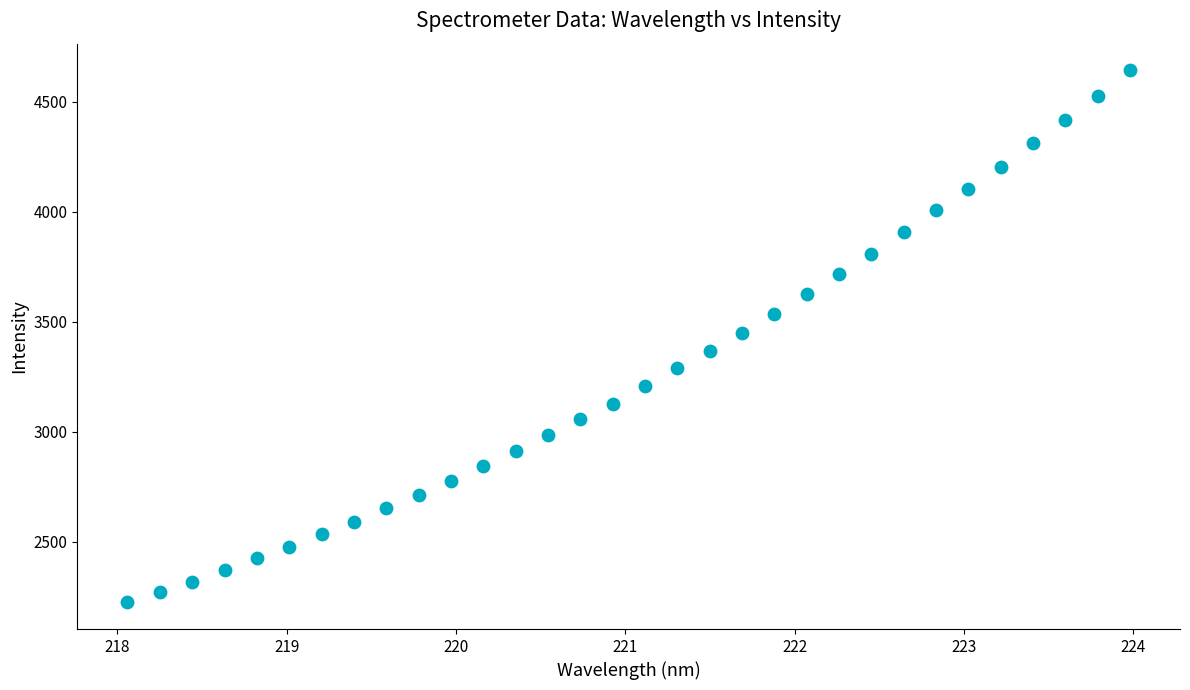

What is the range of Y values (max minus min)?

2419.2